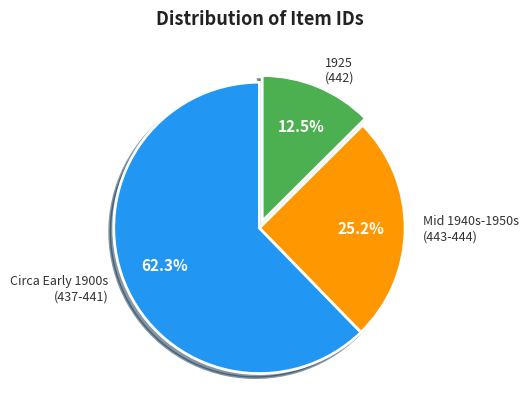

Is there a majority slice in this chart?

Yes